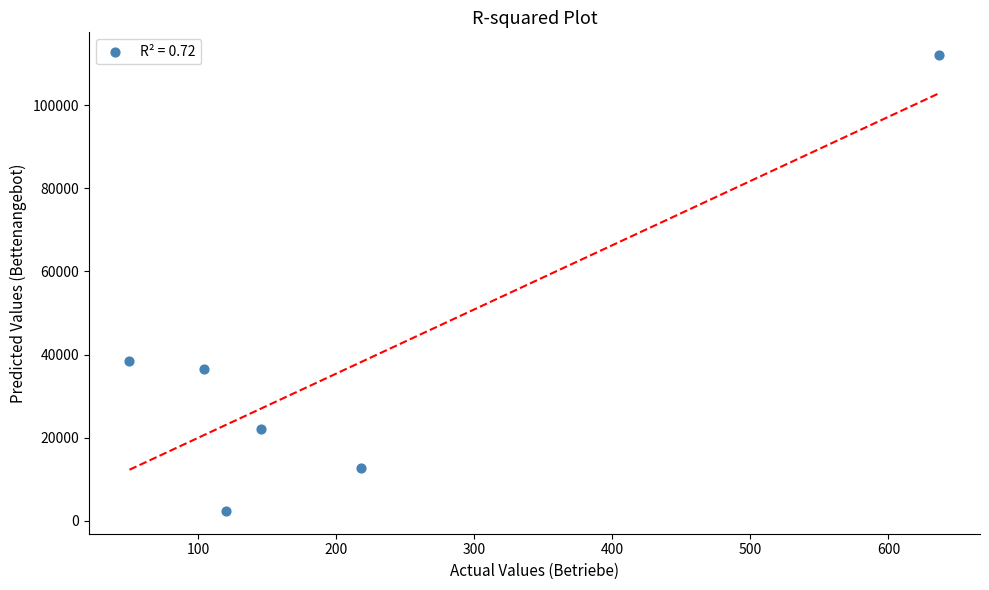

What Y value in the scatter plot is closest to 57224?

38531